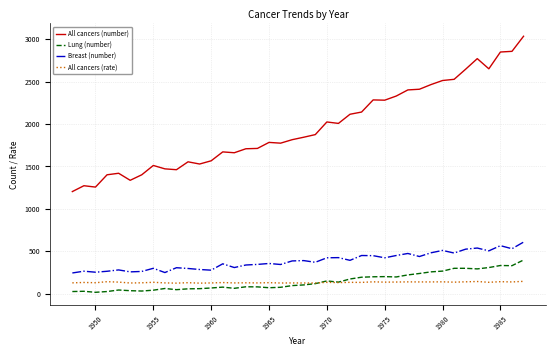

True or false: All cancers (rate) and All cancers (number) cross at least once.

False